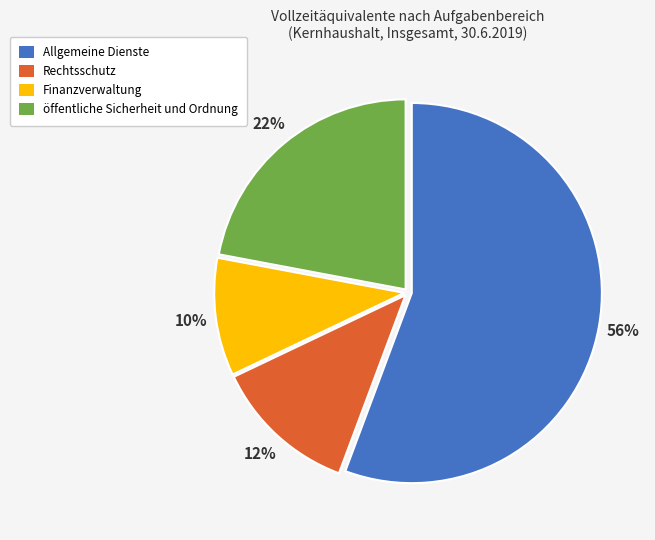

Do öffentliche Sicherheit und Ordnung and Rechtsschutz together represent more than half of the pie?

No